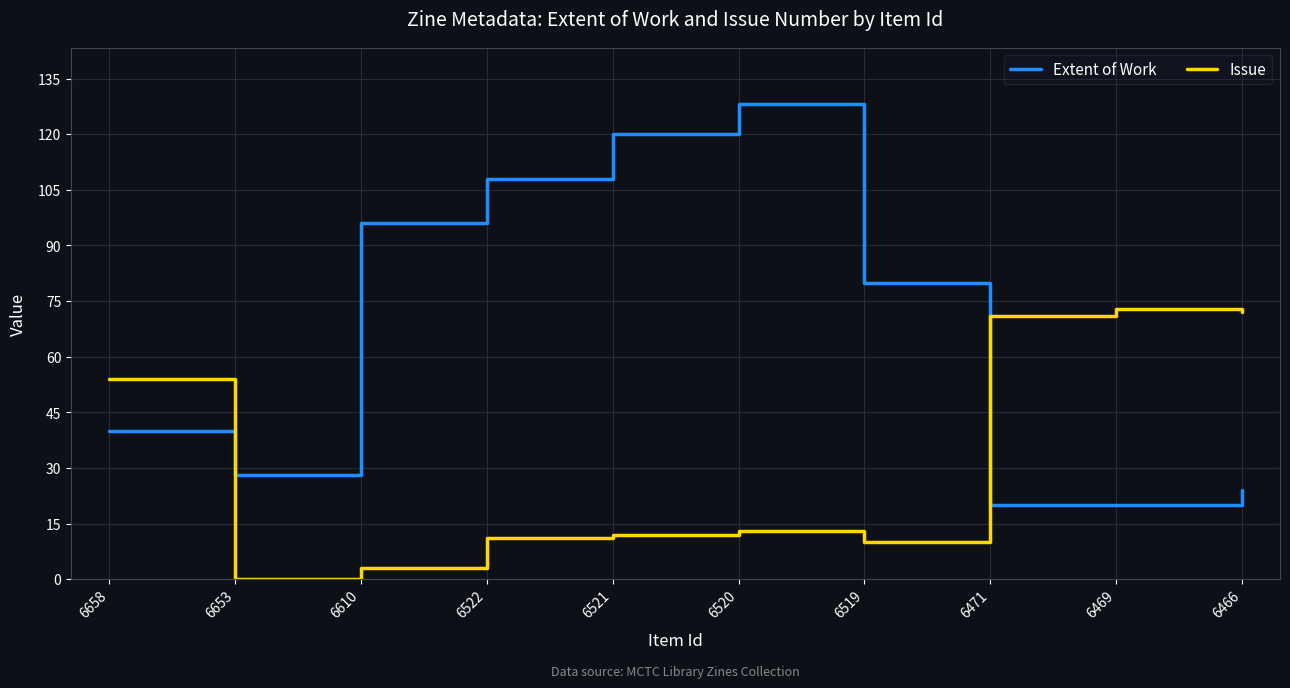

Which category has the lowest value across all series?

6653